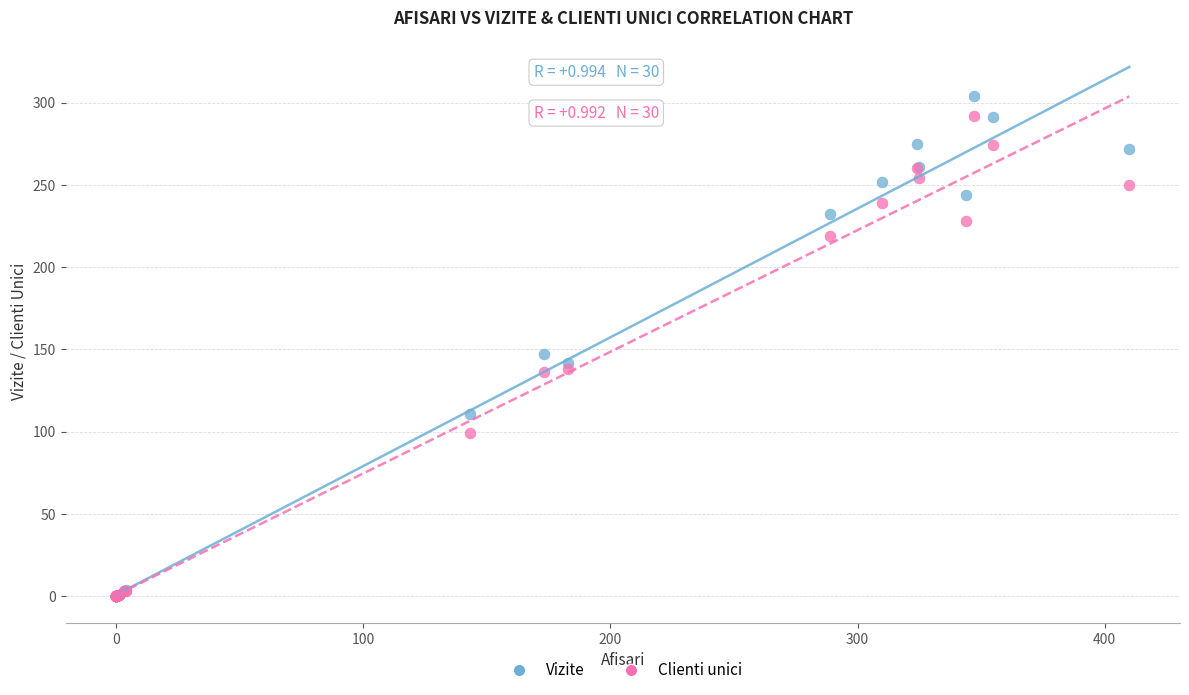

Which series reaches the maximum Y coordinate?

Vizite